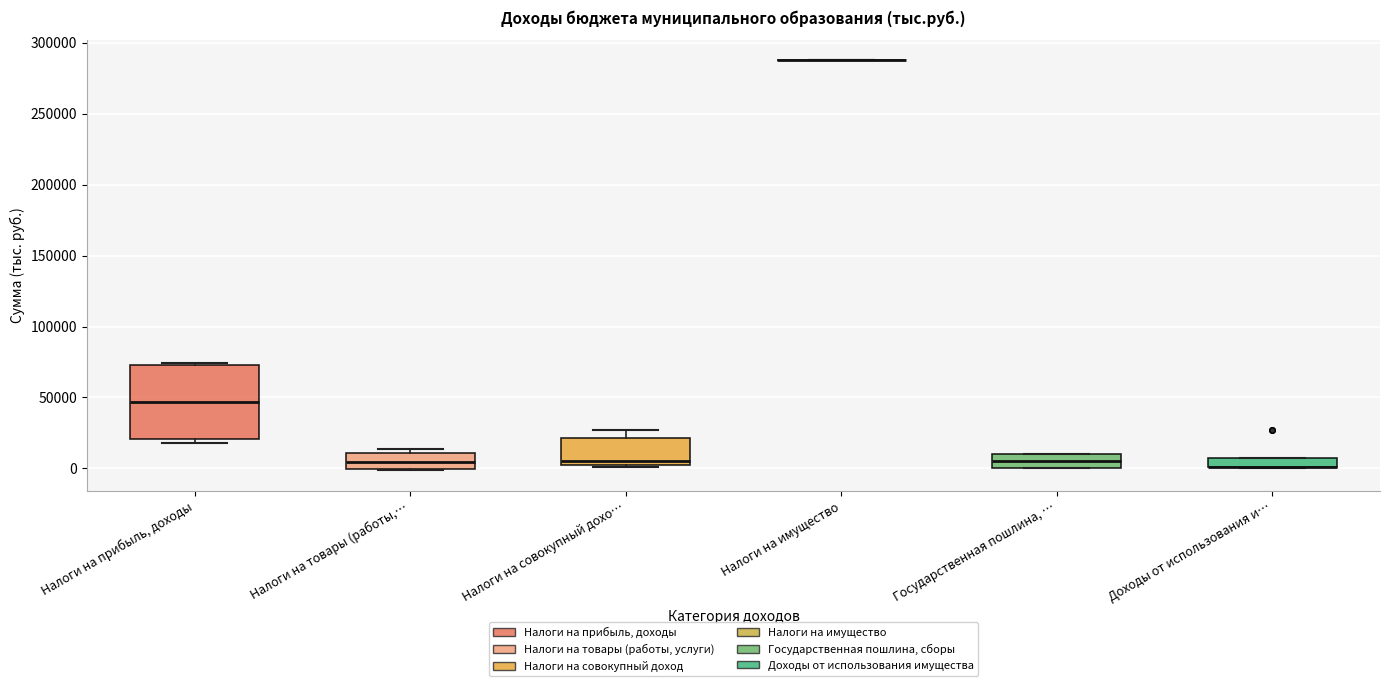

Where is the lower edge of the box for Налоги на прибыль, доходы on the y-axis? The values are not printed on the chart, so give them approximately, as read against the axis.

20000